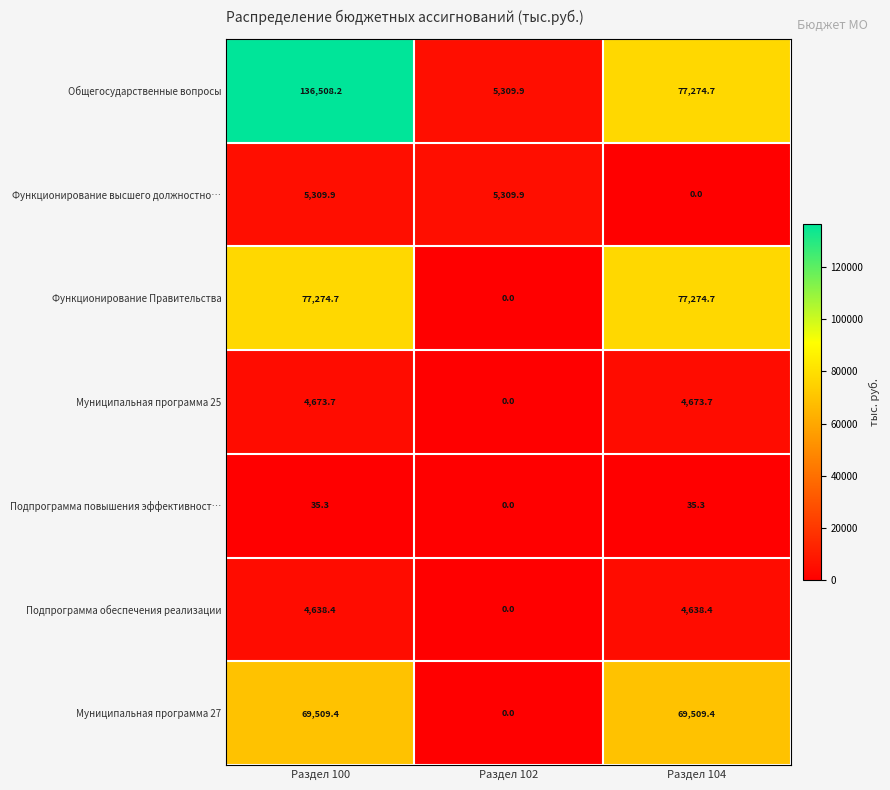

Which category has the highest value across all series?

Раздел 100